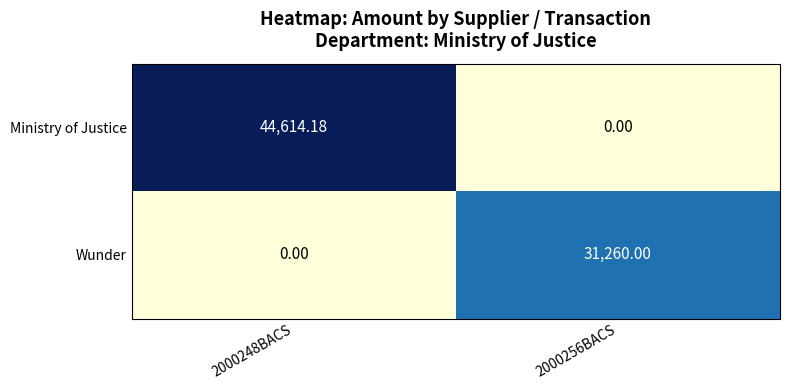

Which series has the largest total across all categories?

Ministry of Justice